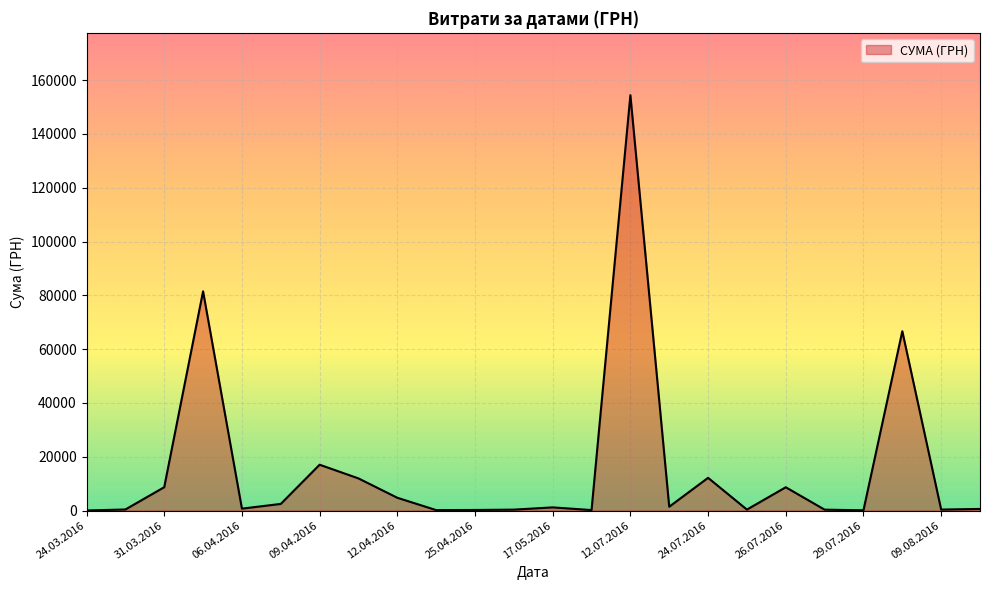

What is the maximum value shown in the chart?

154437.8